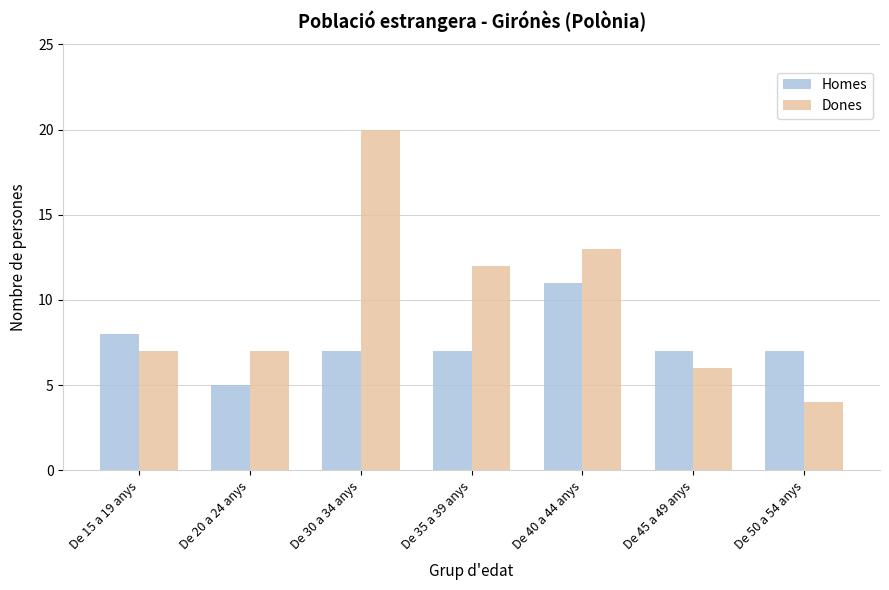

Which series has the widest spread of values?

Dones